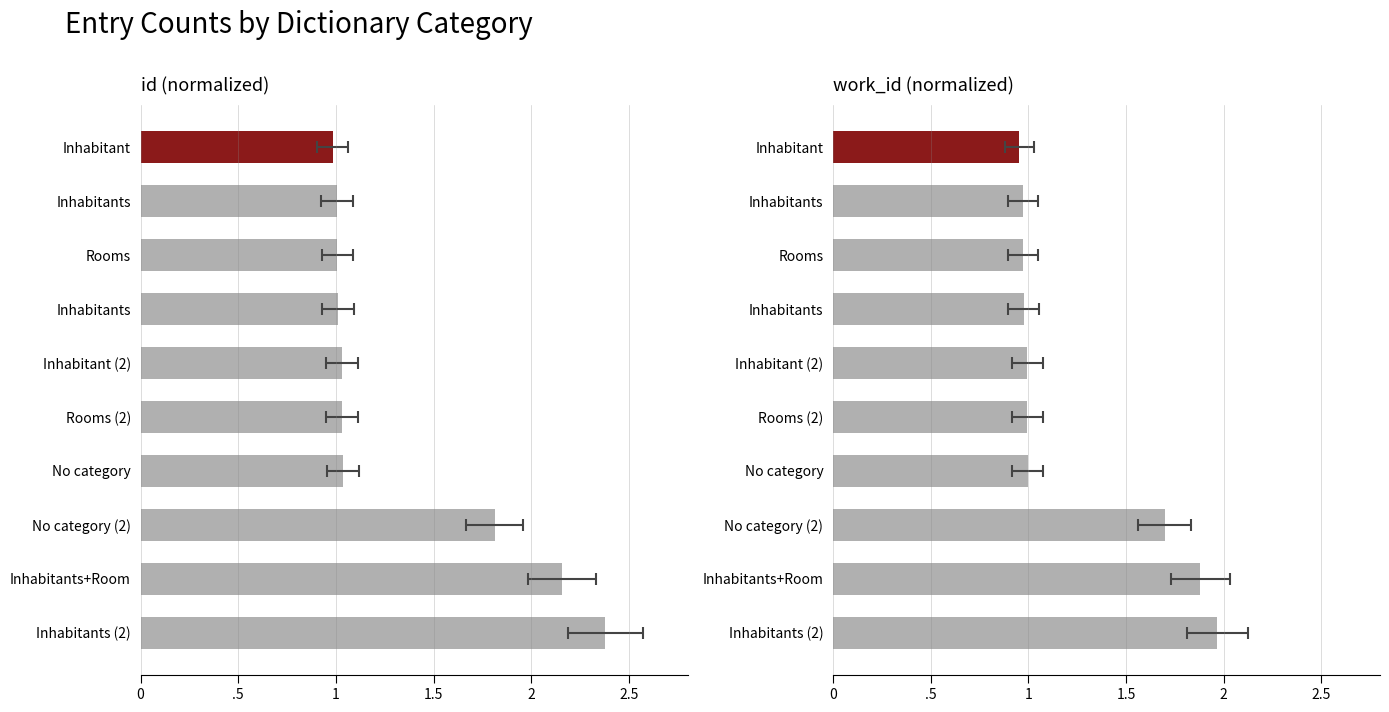

What are all the series names shown in the legend?

id (normalized), work_id (normalized)